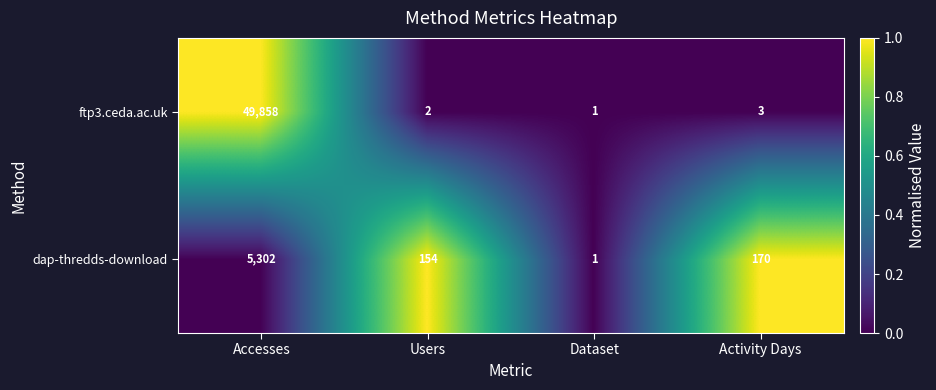

What is the maximum value shown in the chart?

49858